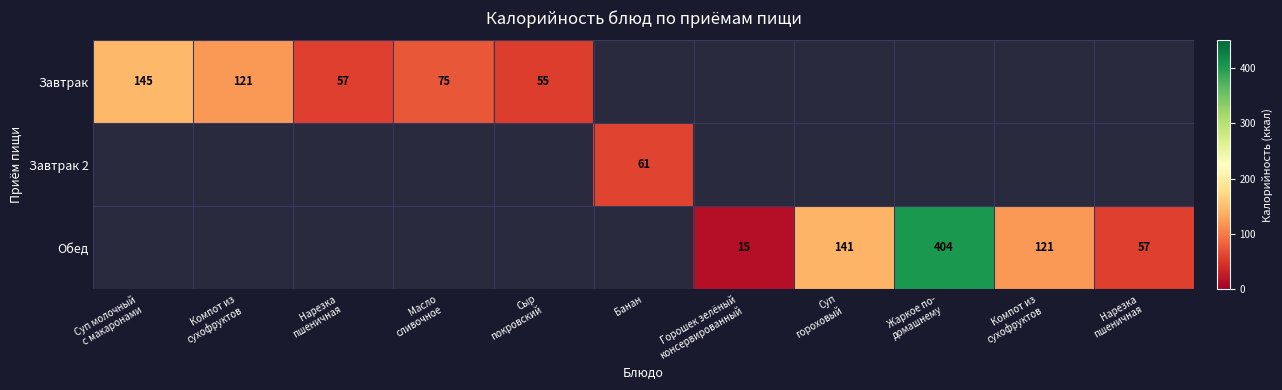

At how many categories does at least one series exceed 215?

1